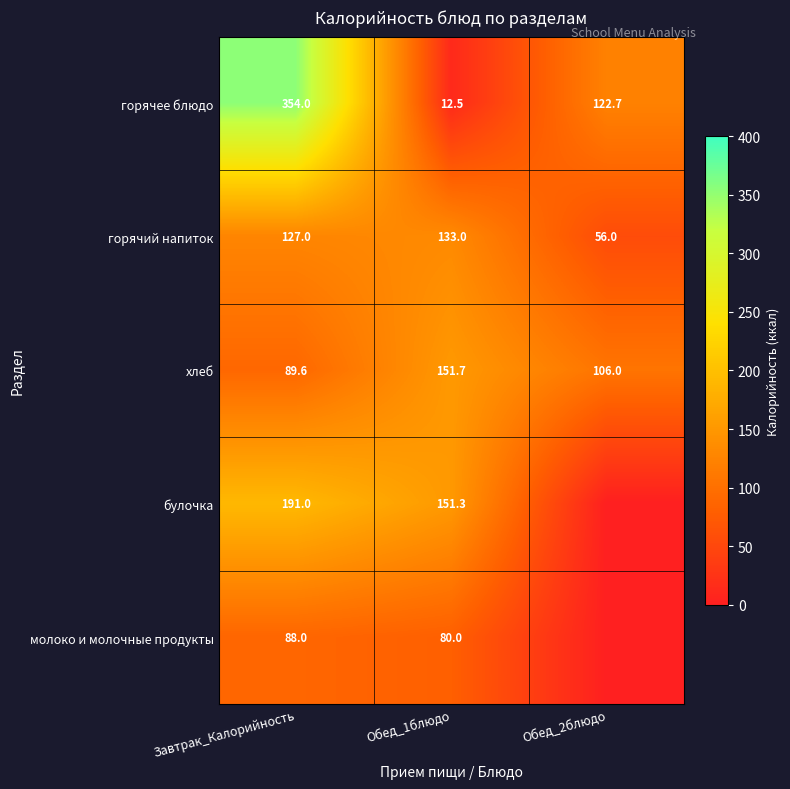

How many distinct data groups are displayed?

5